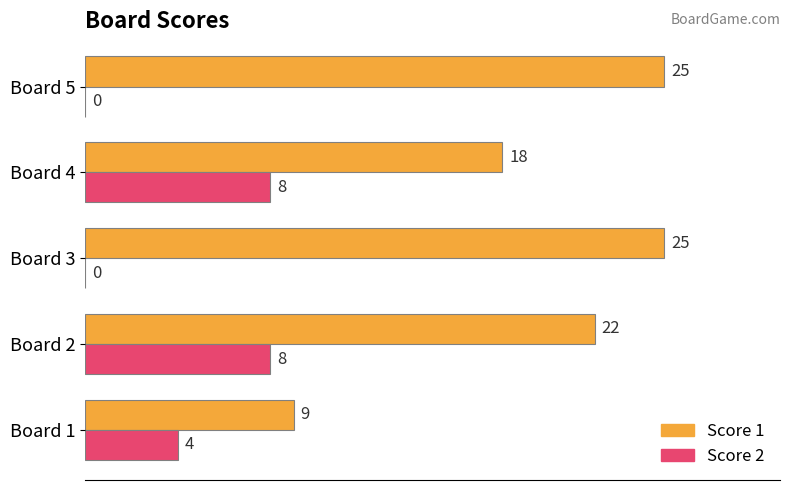

What are all the series names shown in the legend?

Score 1, Score 2